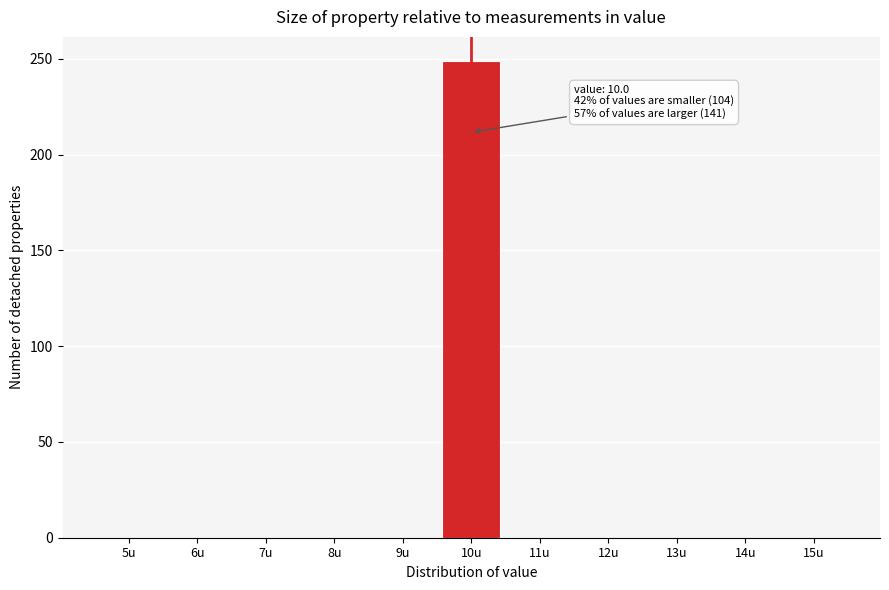

Reading left to right, transcribe all the data shown in this chart.

5u=0	6u=0	7u=0	8u=0	9u=0	10u=249	11u=0	12u=0	13u=0	14u=0	15u=0